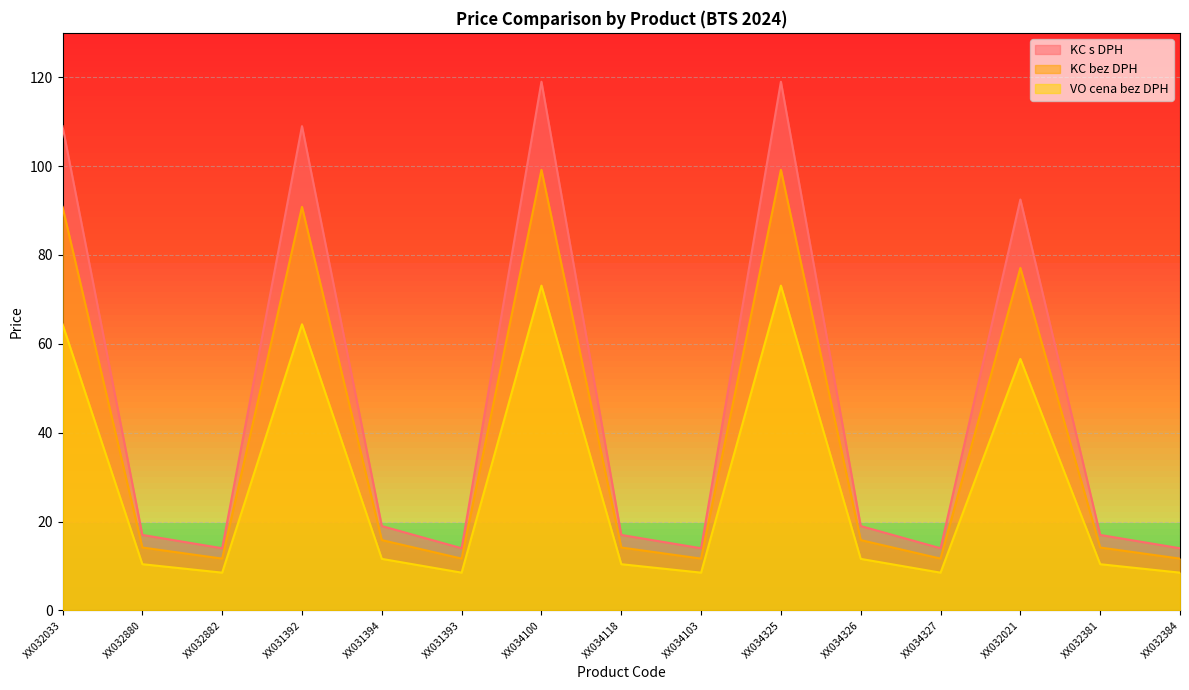

What is the sum of all VO cena bez DPH values?

428.5